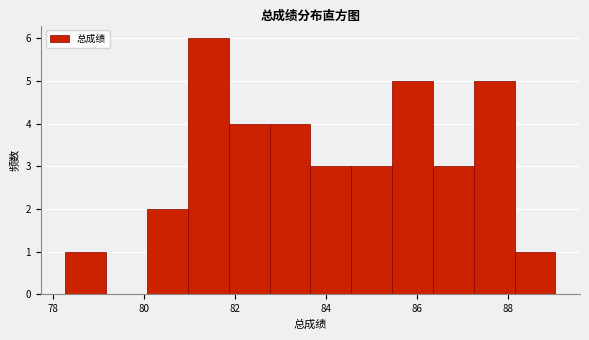

Reading left to right, transcribe this chart: for each bar, give the range it covers on the x-axis and its height. Neither the bar edges nor the heights are printed on the chart, so give them approximately, as read against the axes.

78.2 to 79.2: 1
79.2 to 80.0: 0
80.0 to 81.0: 2
81.0 to 81.8: 6
81.8 to 82.8: 4
82.8 to 83.6: 4
83.6 to 84.6: 3
84.6 to 85.4: 3
85.4 to 86.4: 5
86.4 to 87.2: 3
87.2 to 88.2: 5
88.2 to 89.0: 1